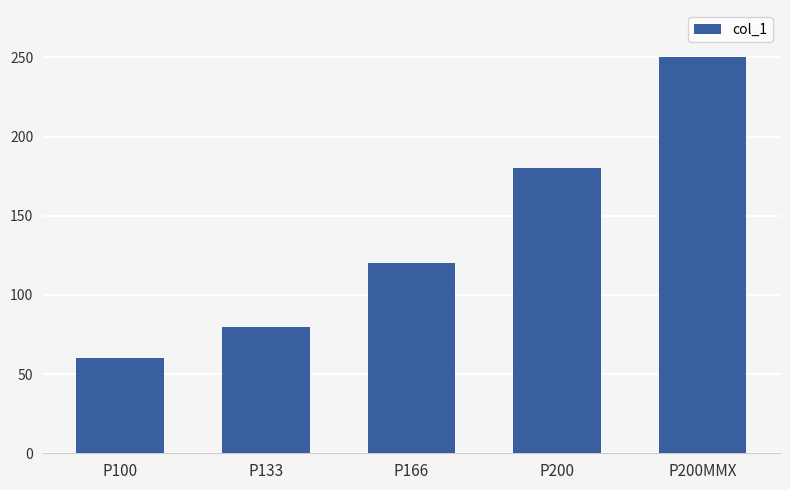

What is the difference between the second highest and second lowest values?

100